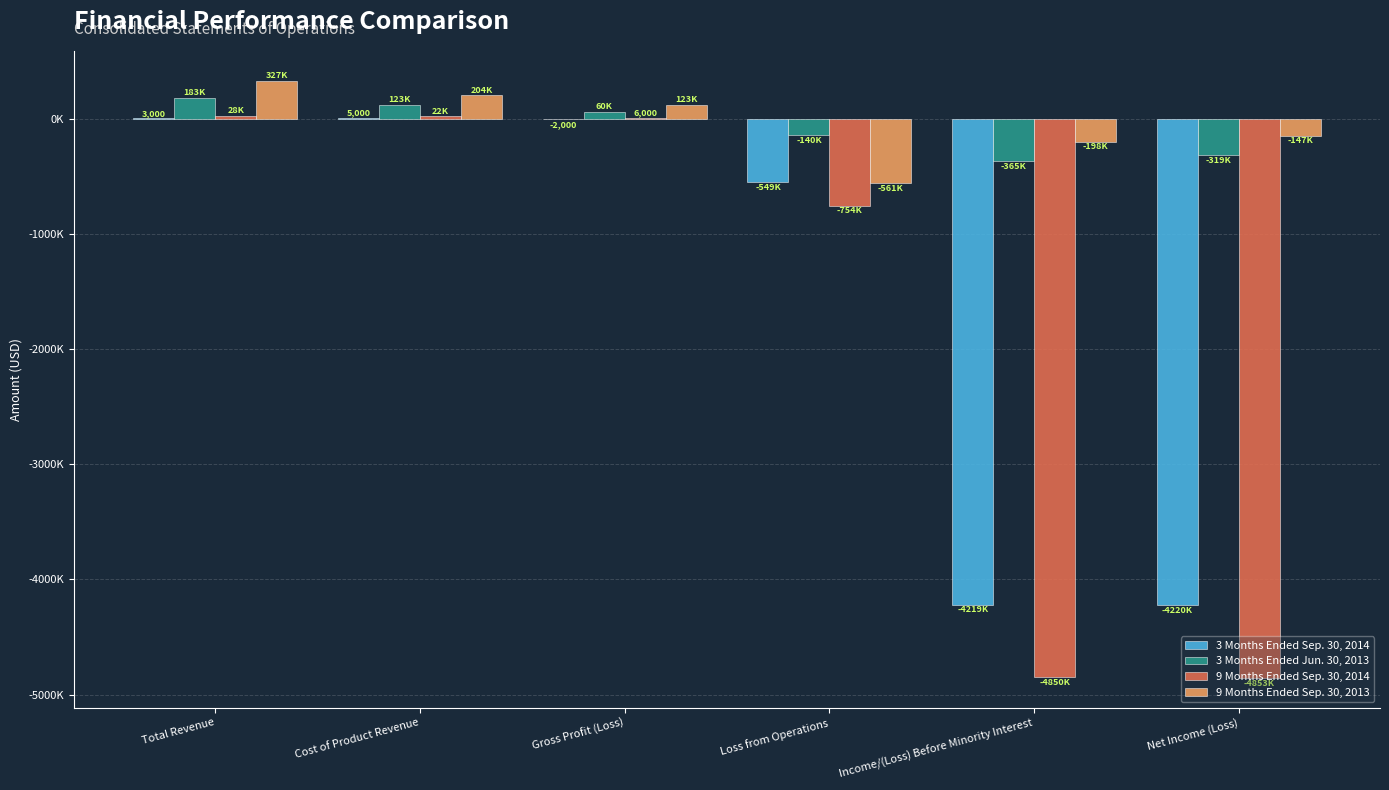

What is the label of the 5th bar from the right?

Cost of Product Revenue